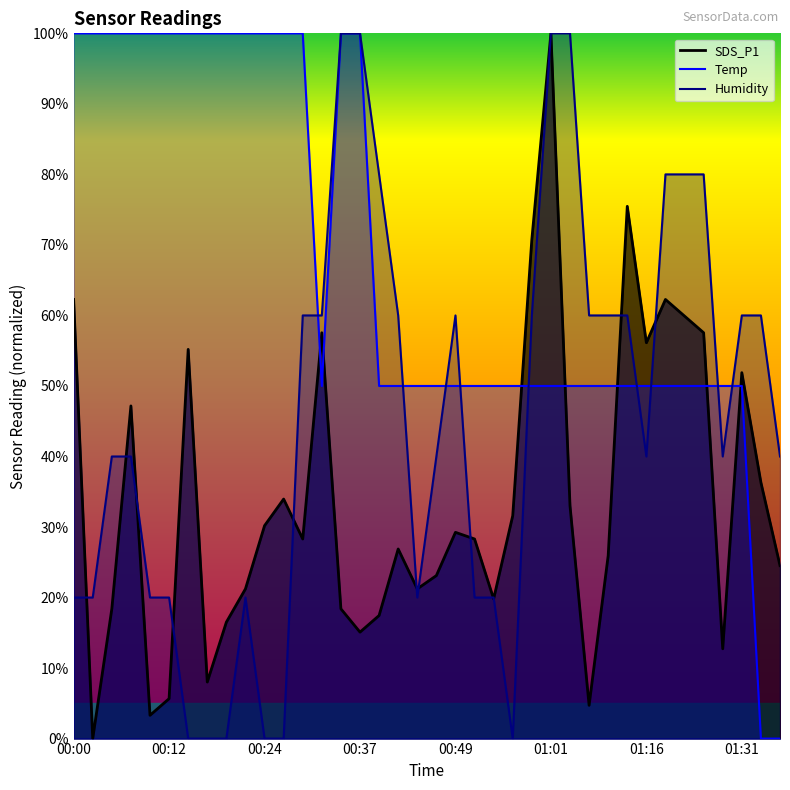

What is the greatest value displayed?

100.0